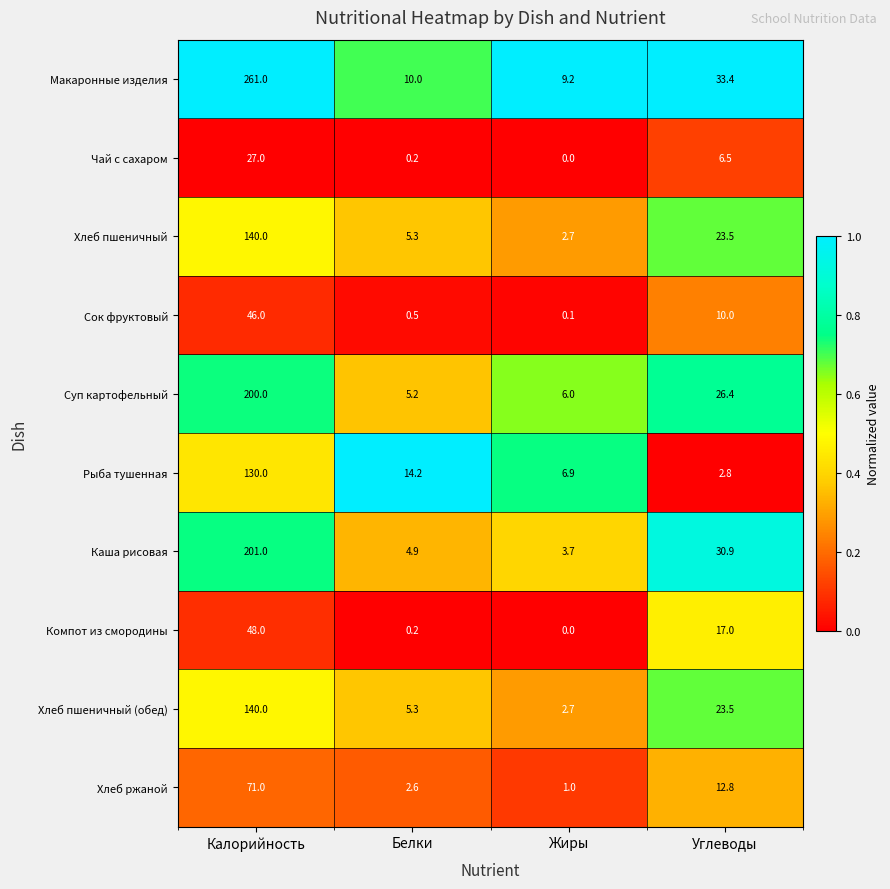

Rank the categories by Чай с сахаром value from highest to lowest.

Калорийность, Углеводы, Белки, Жиры